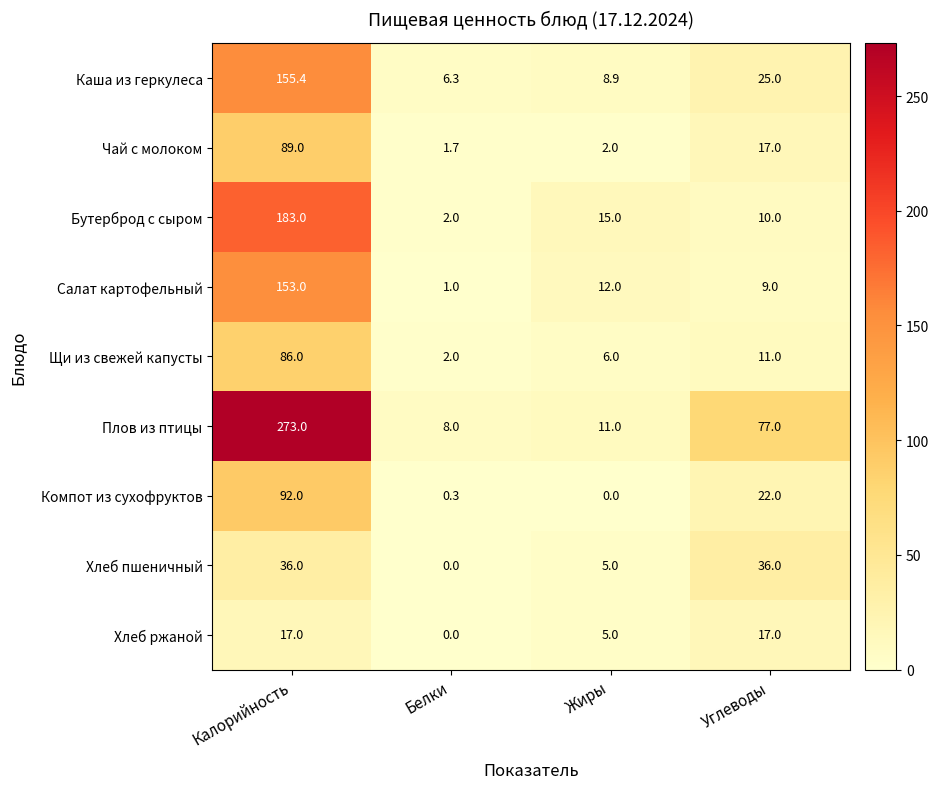

Which series changed the most between Калорийность and Жиры?

Плов из птицы